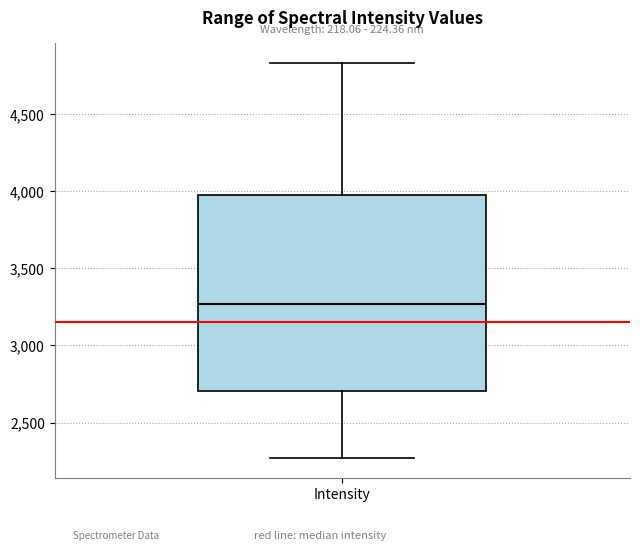

Transcribe this box plot: give where the median line is, the range the box spans, and where the two whiskers end, as read against the y-axis. The values are not printed on the chart, so give them approximately, as read against the axis.

median 3250, box 2700 to 3950, whiskers 2250 to 4850